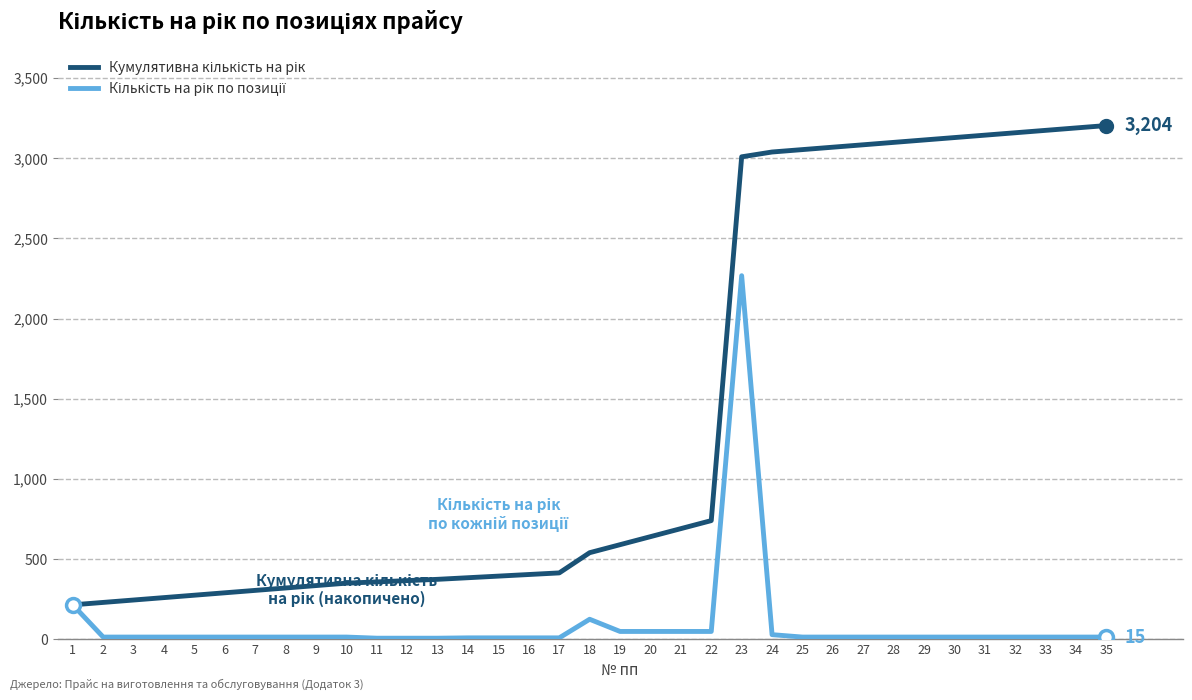

What is the greatest value displayed?

3204